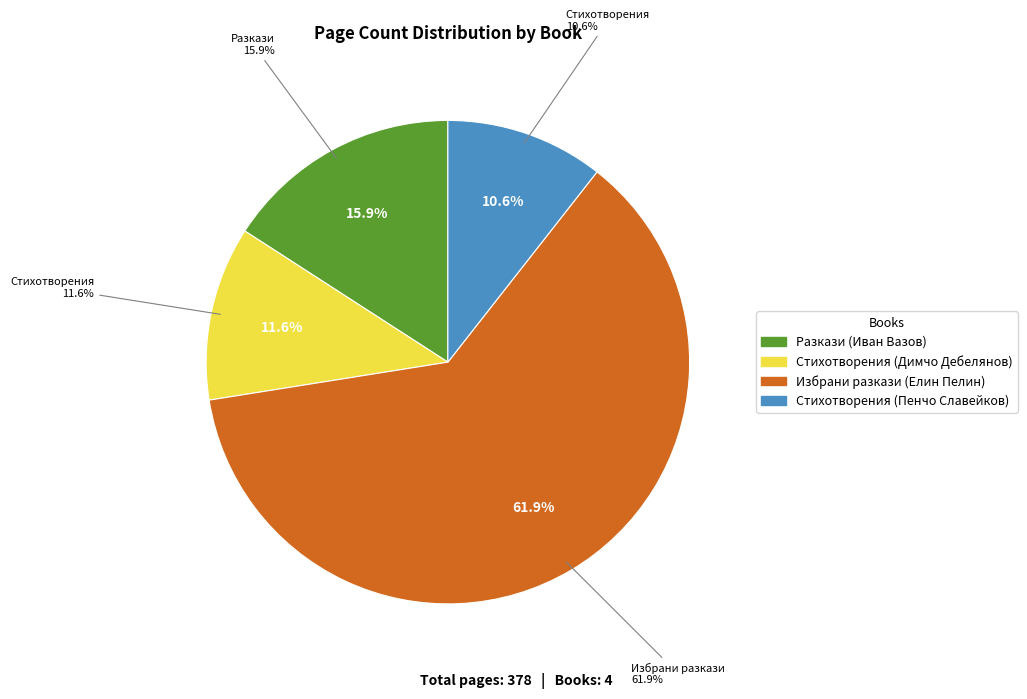

How many segments does this pie chart have?

4